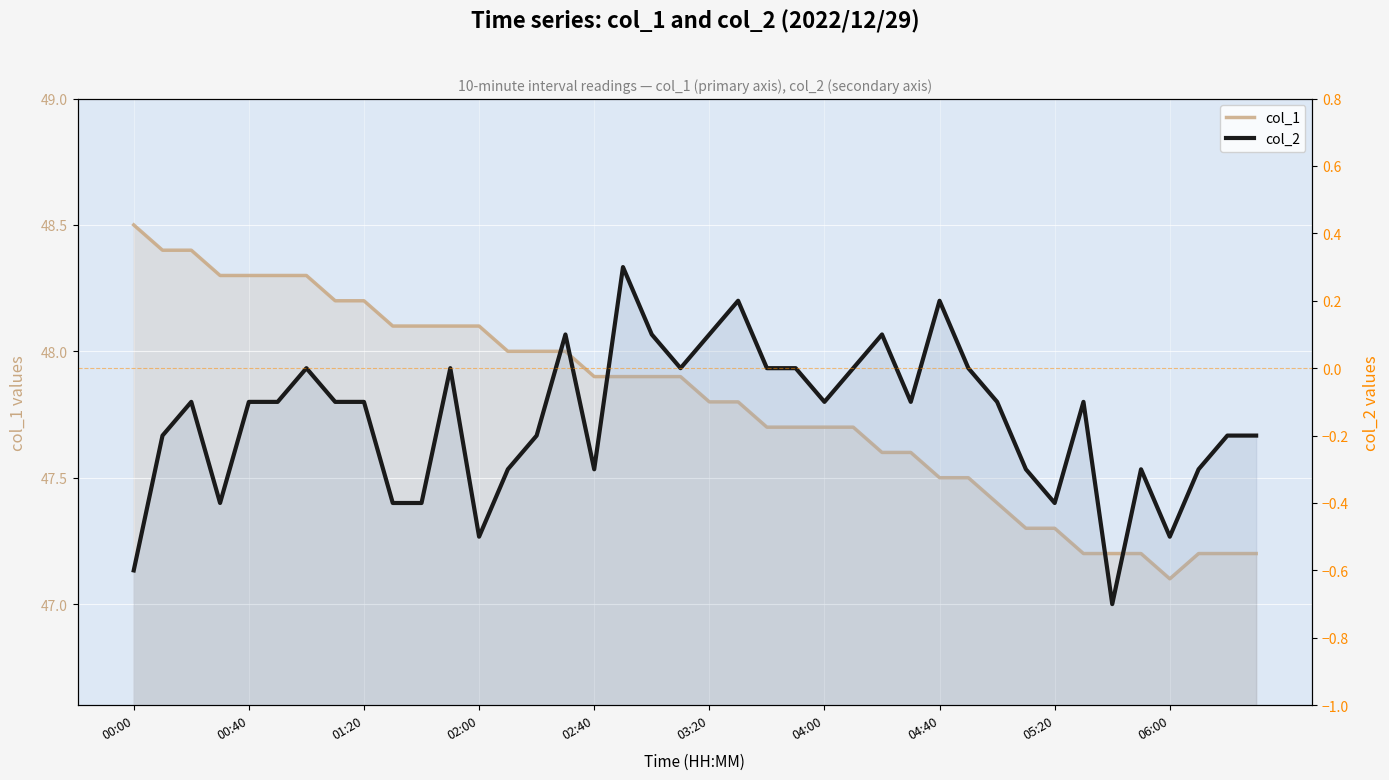

Between 23 and 24, which is larger?

23